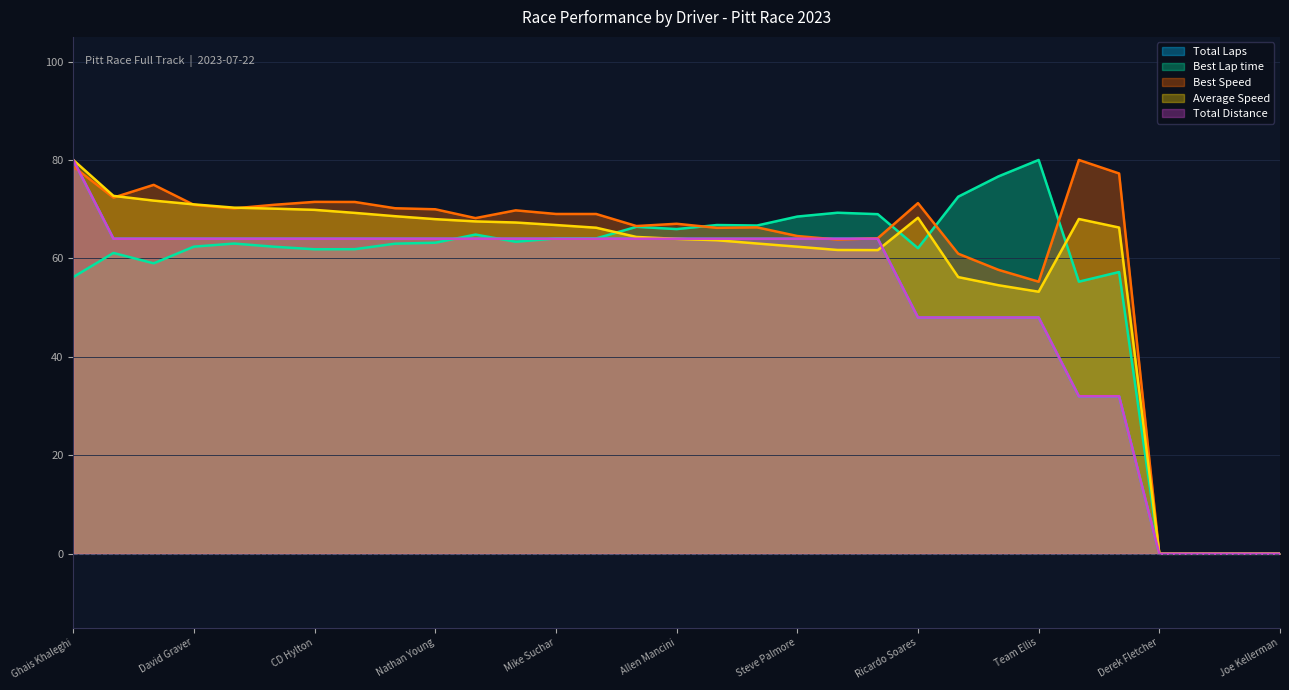

True or false: Best Speed and Best Lap time cross at least once.

True